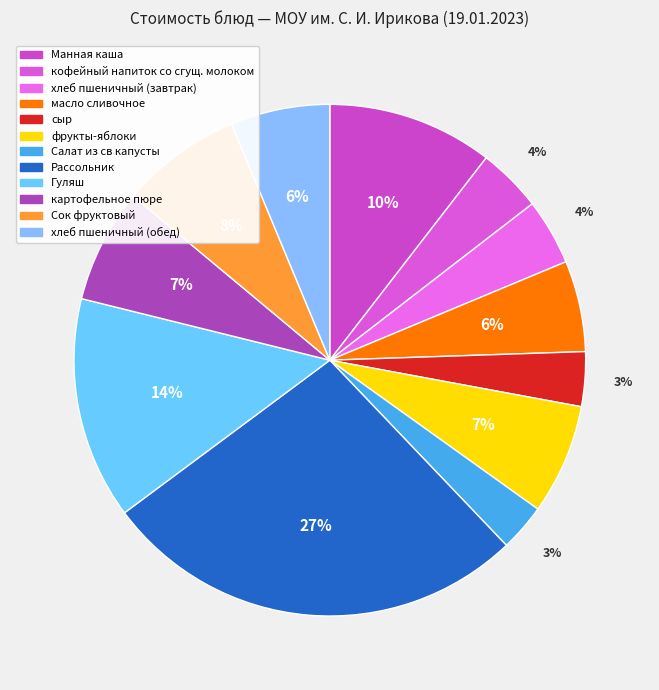

To the nearest percent, what is the combined percentage of фрукты-яблоки and картофельное пюре?

14%